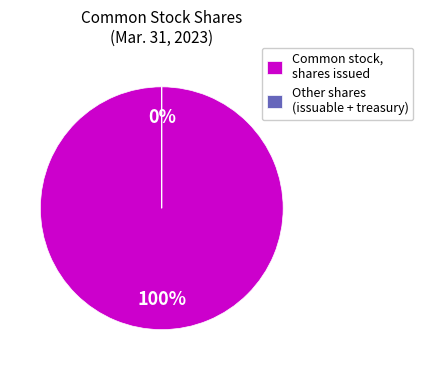

Combined, do Common stock, shares issued and Common stock, shares issuable account for over 50%?

Yes